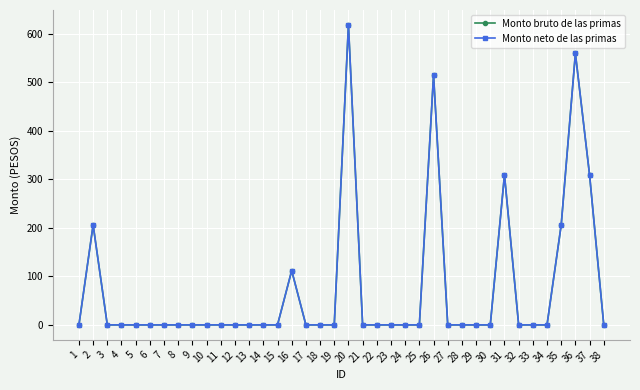

True or false: Monto neto de las primas and Monto bruto de las primas intersect in this chart.

False